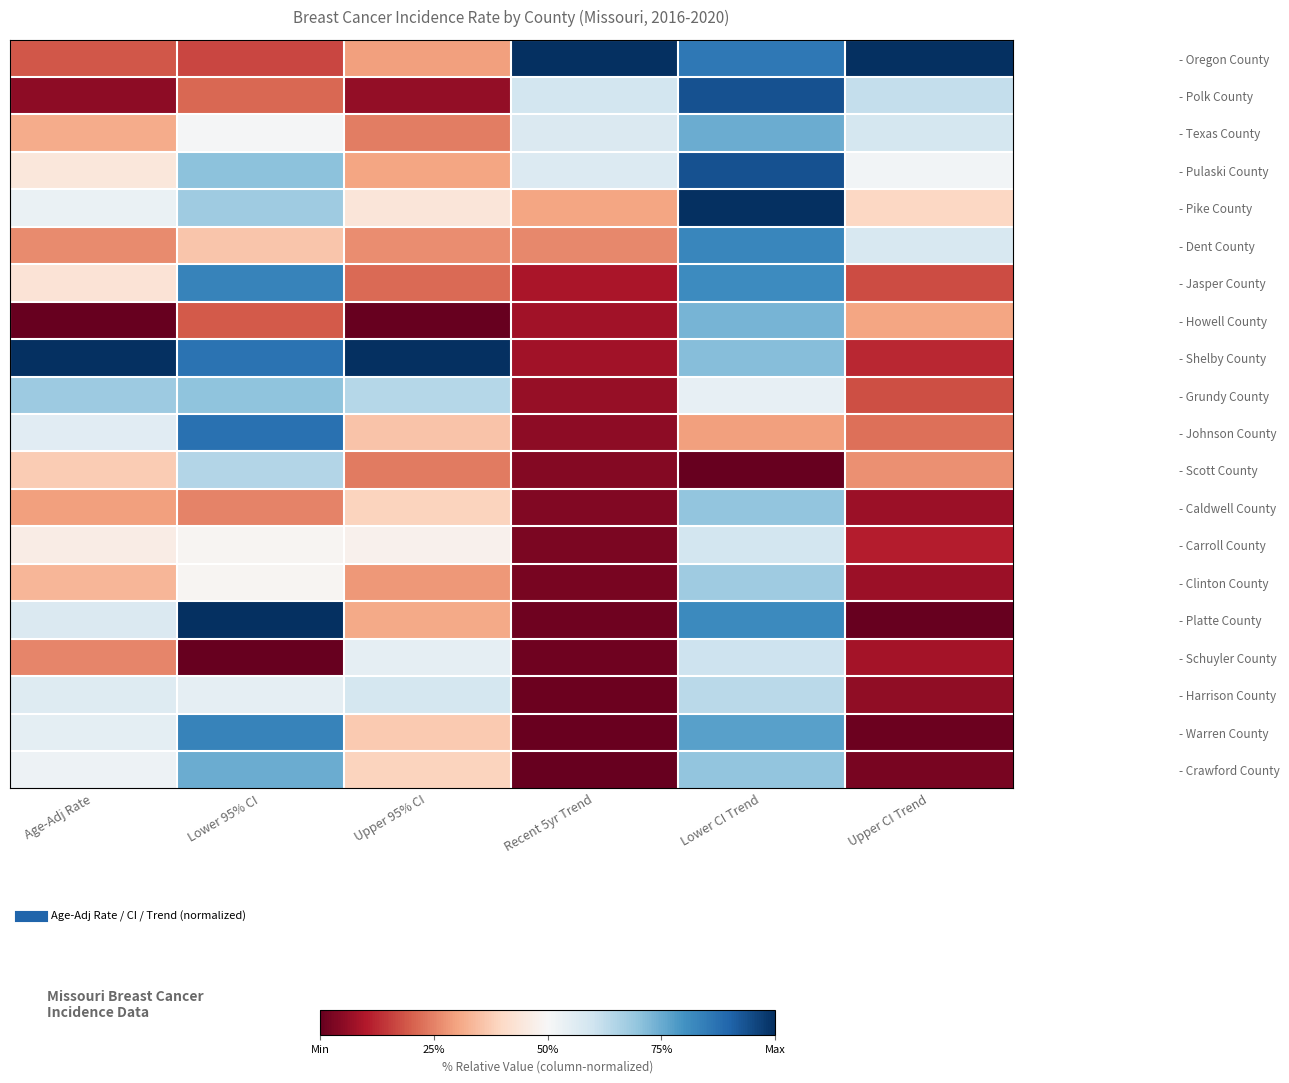

How many series are shown in this chart?

20